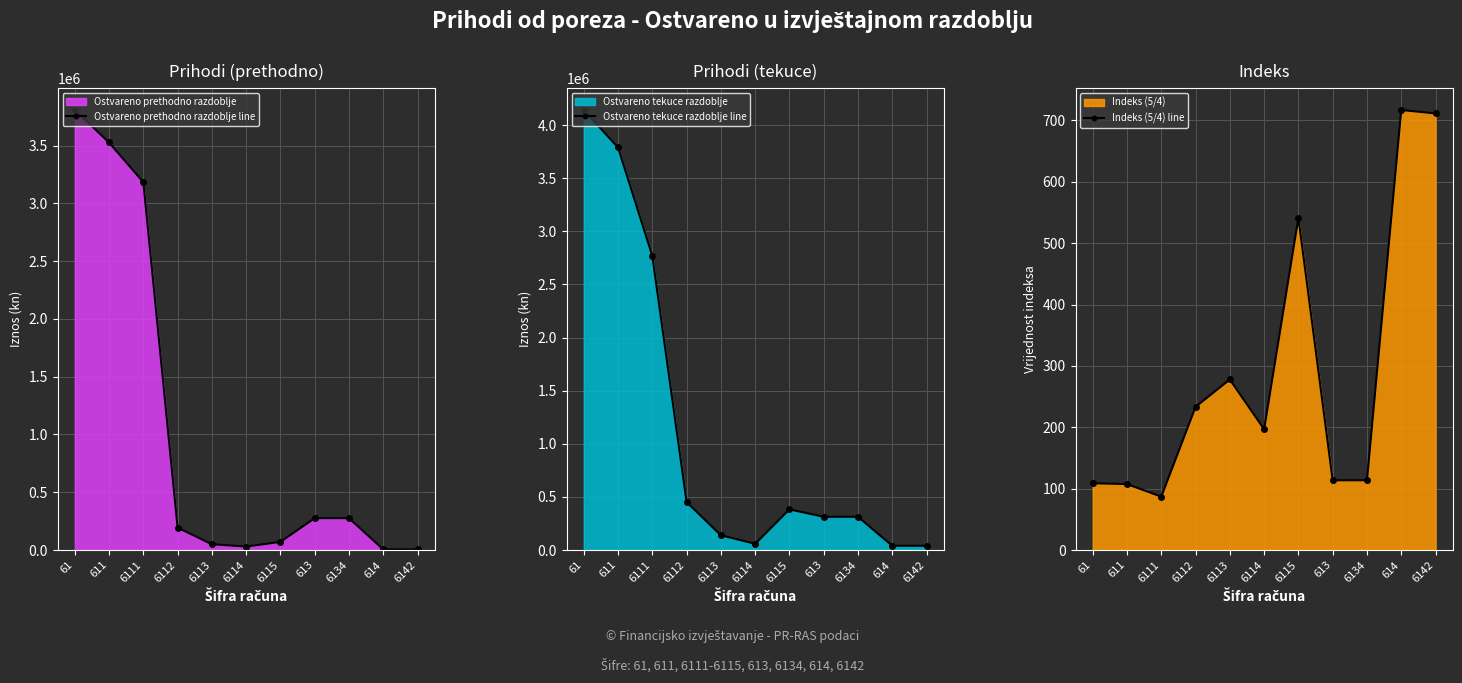

Rank the categories by Ostvareno prethodno razdoblje line value from highest to lowest.

61, 611, 6111, 613, 6134, 6112, 6115, 6113, 6114, 614, 6142